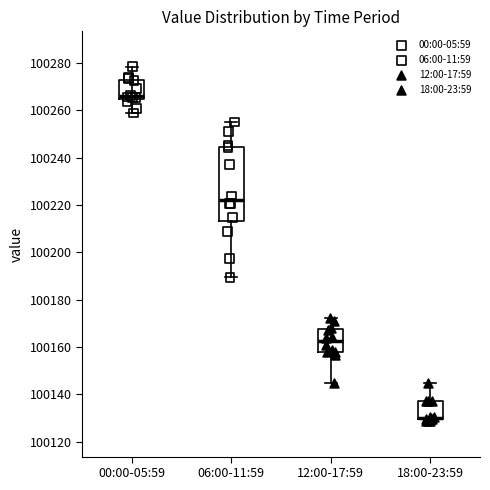

Where is the lower edge of the box for 00:00-05:59 on the y-axis? The values are not printed on the chart, so give them approximately, as read against the axis.

100264